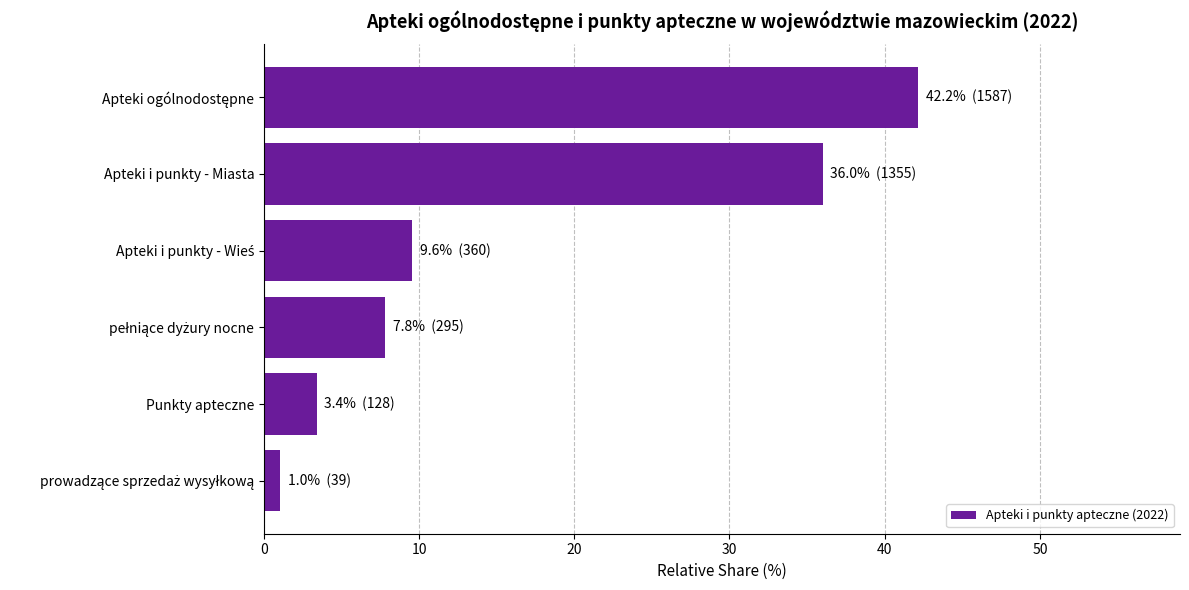

What is the change in value from Punkty apteczne to Apteki i punkty - Miasta?

+32.6